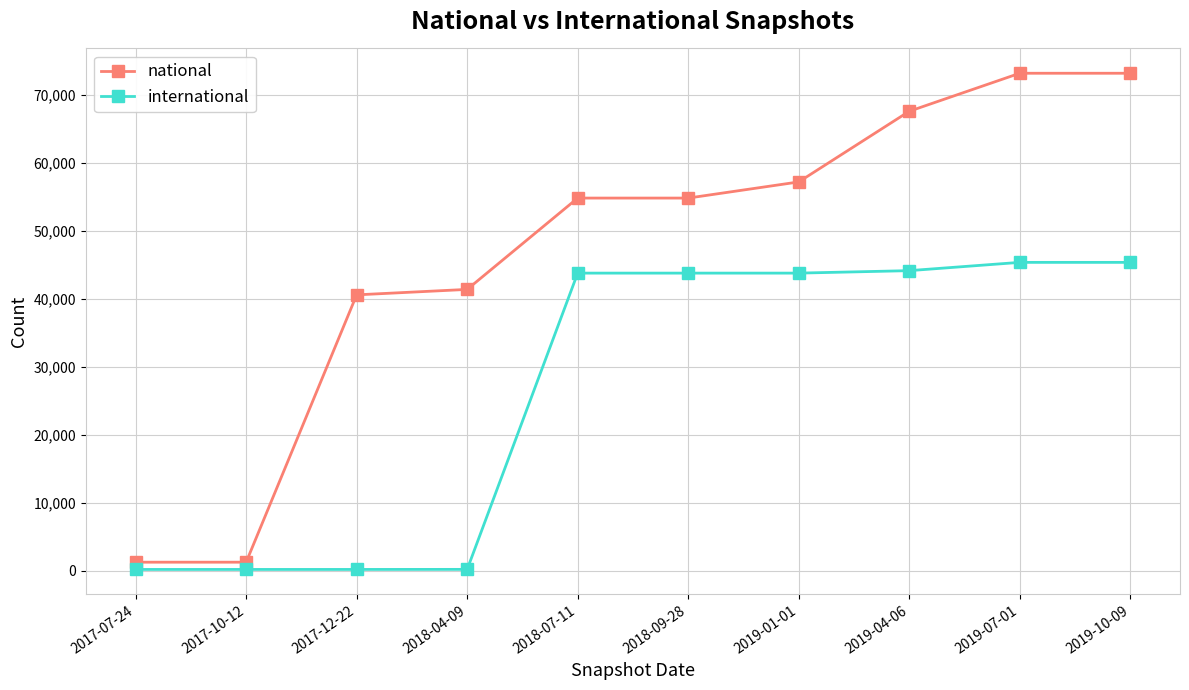

What is the highest value of the international series?

45394